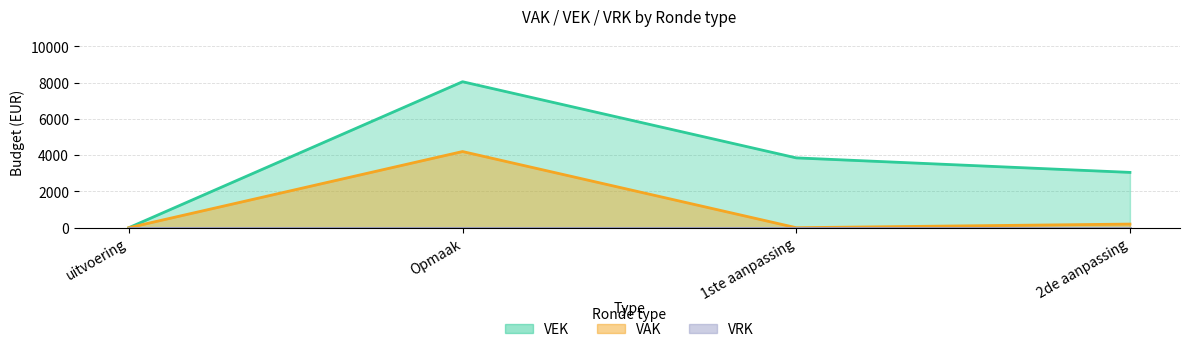

True or false: VAK has more than 0 interior local peaks.

True